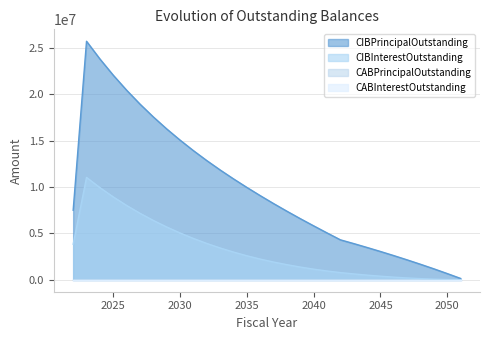

How many lines are shown in the chart?

4